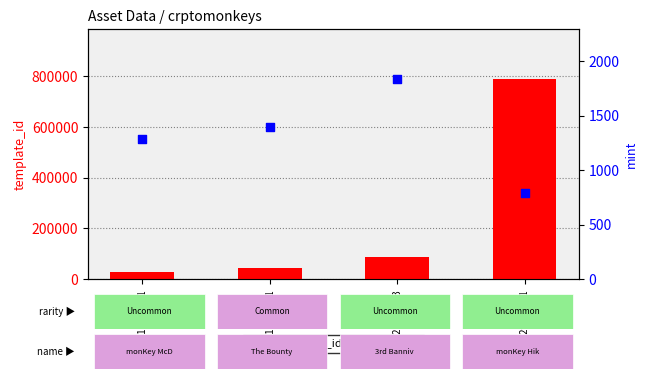

At how many categories does at least one series exceed 671809?

1